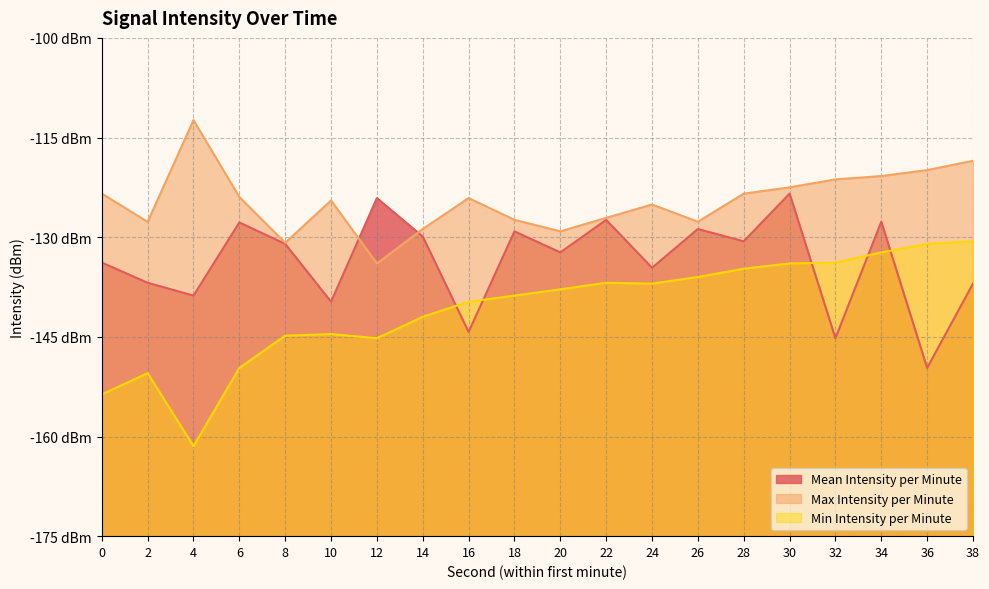

What are all the series names shown in the legend?

Mean Intensity per Minute, Max Intensity per Minute, Min Intensity per Minute